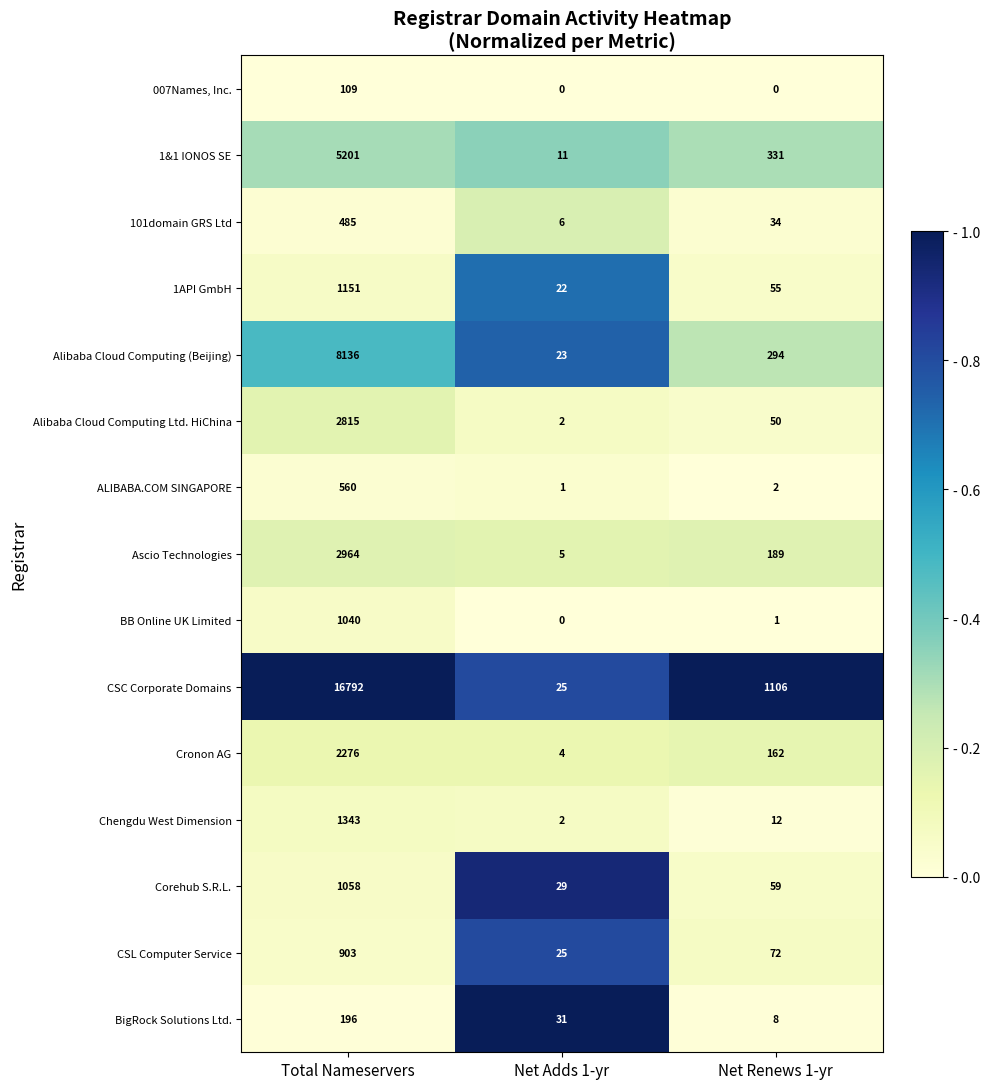

What is the difference between the highest and lowest values at Net Renews 1-yr?

1106